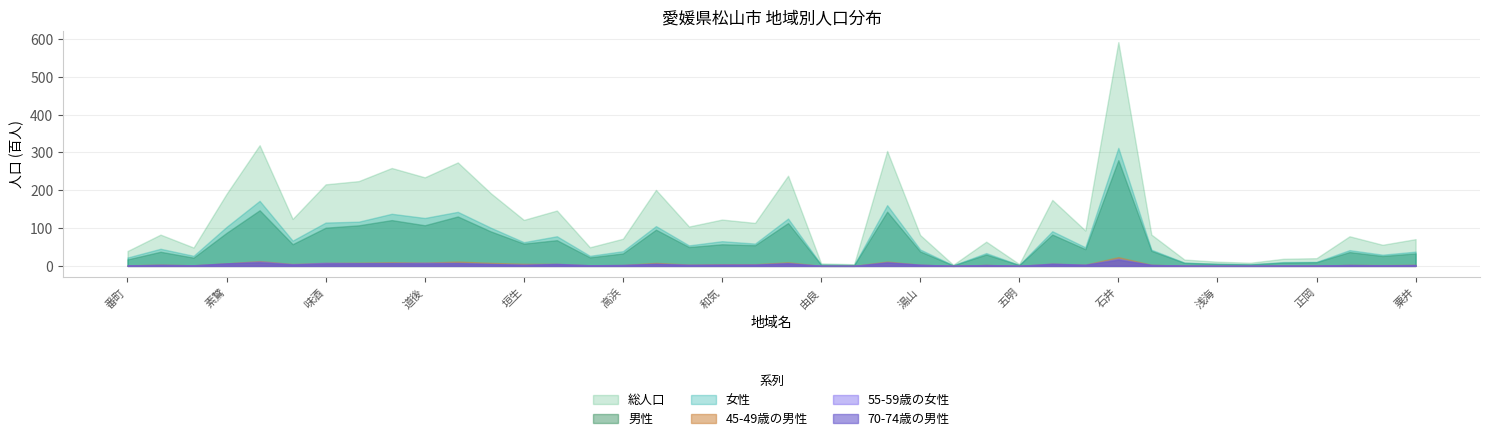

What is the label of the 13th point from the right?

五明